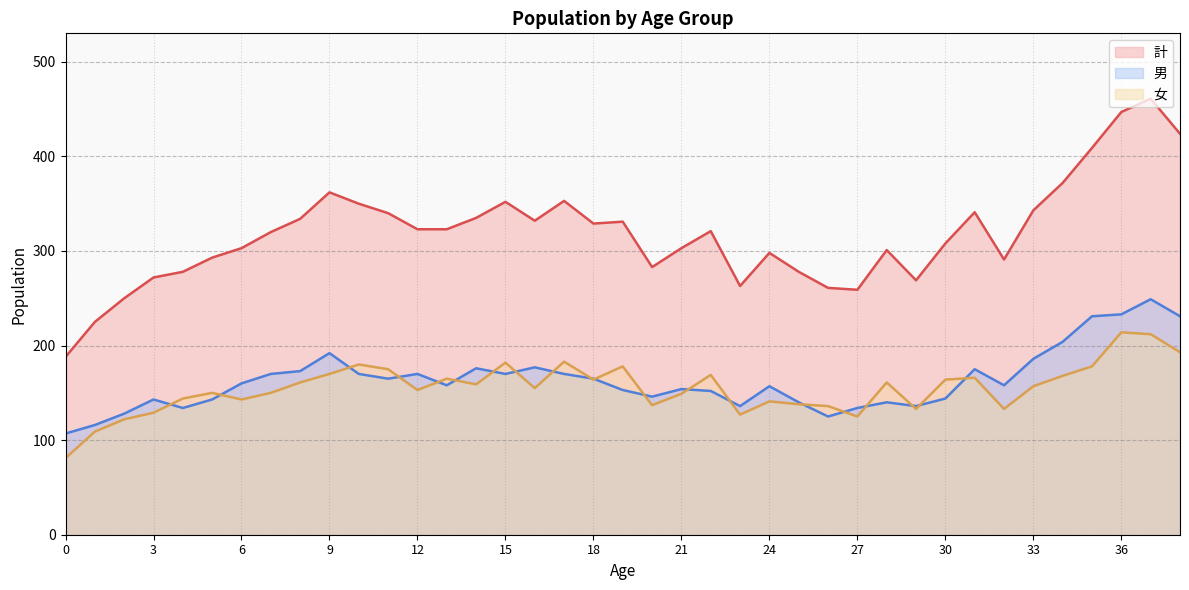

Which series has the largest total across all categories?

計